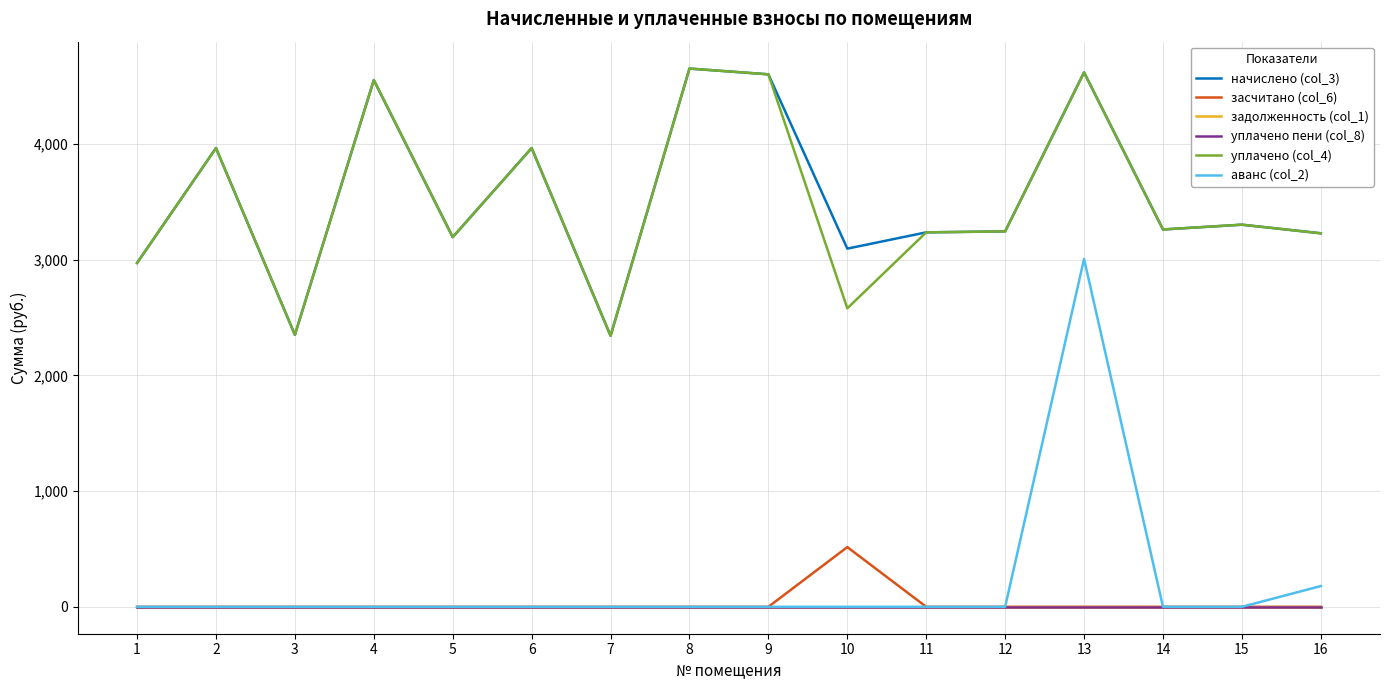

What is the value of the уплачено (col_4) point at the 6th from the left?

3966.2